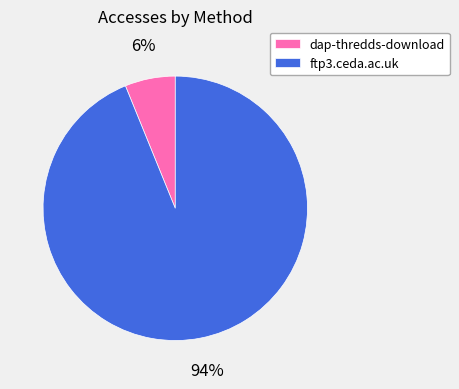

Which category has the smallest portion of the pie?

dap-thredds-download